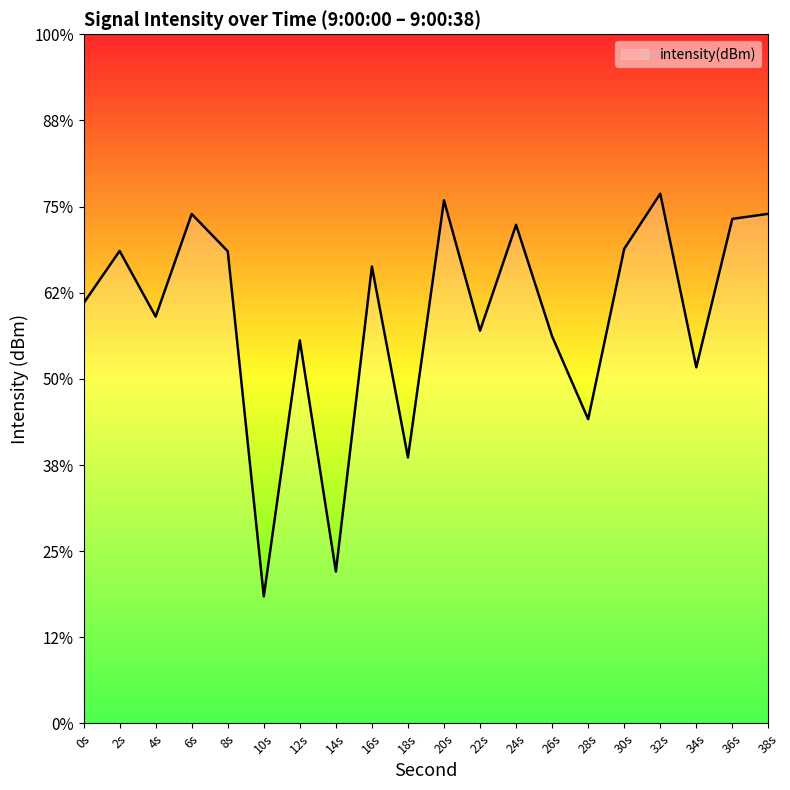

At which category does the data reach its first local peak?

2s